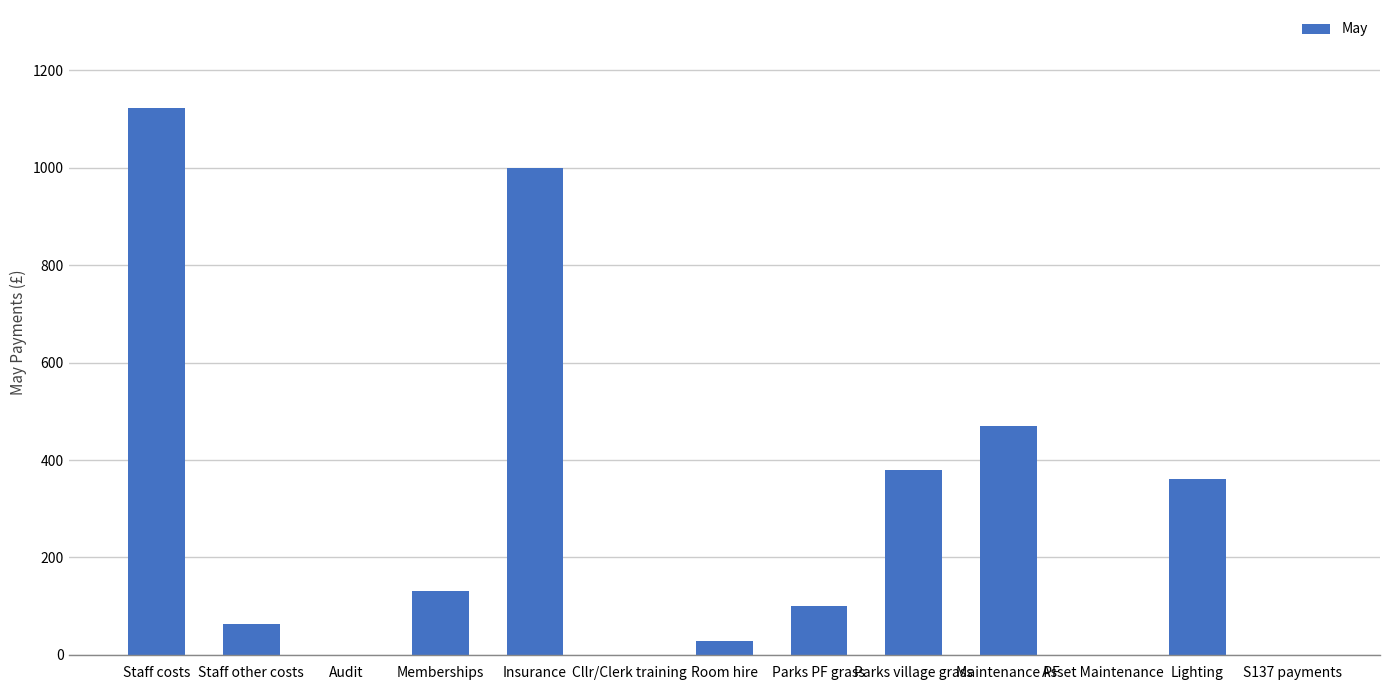

Between Memberships and Asset Maintenance, which is larger?

Memberships